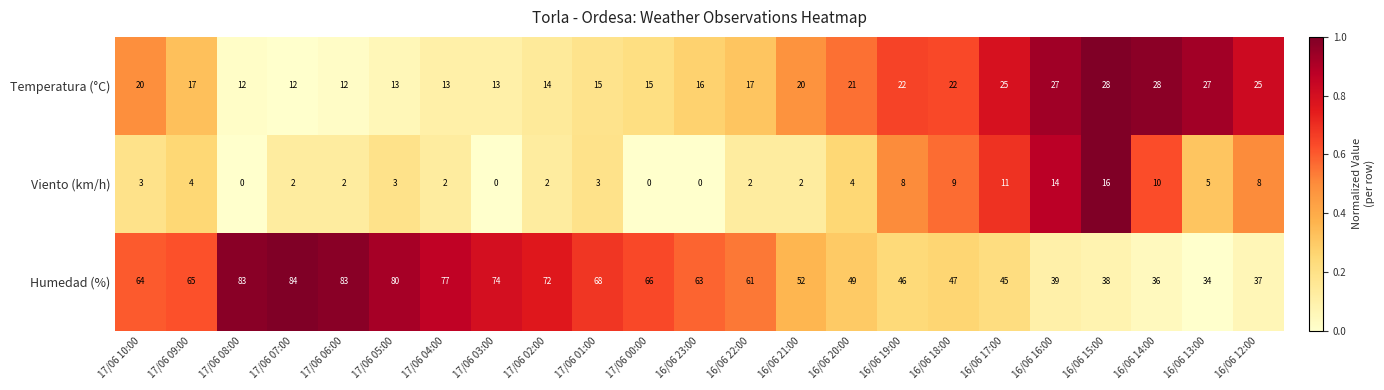

What is the total value across all series at 16/06 14:00?

74